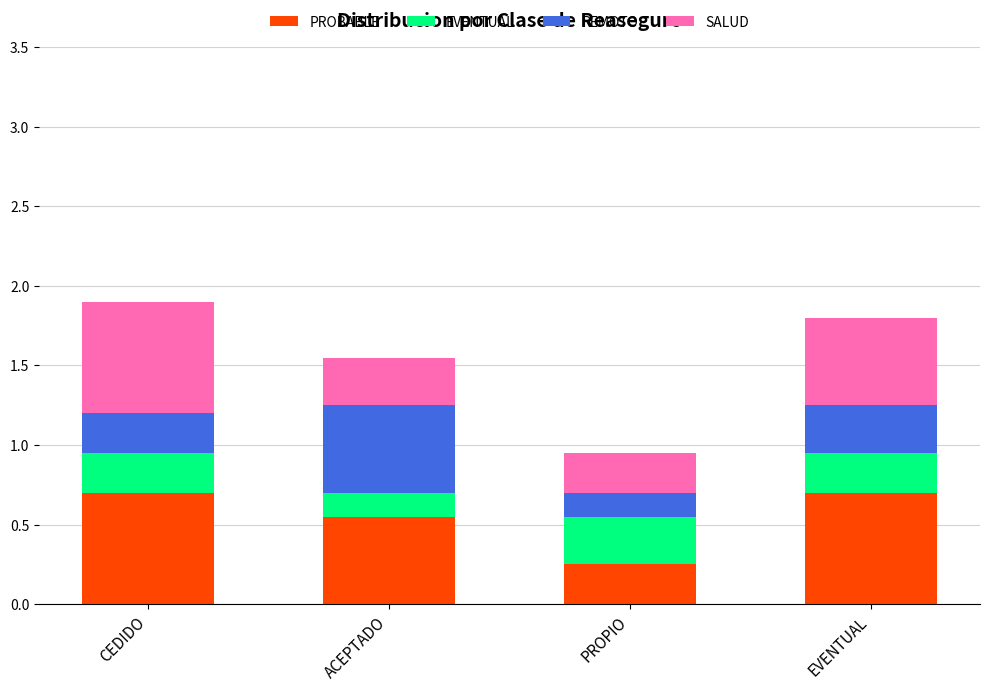

What is the total value across all series at CEDIDO?

1.9